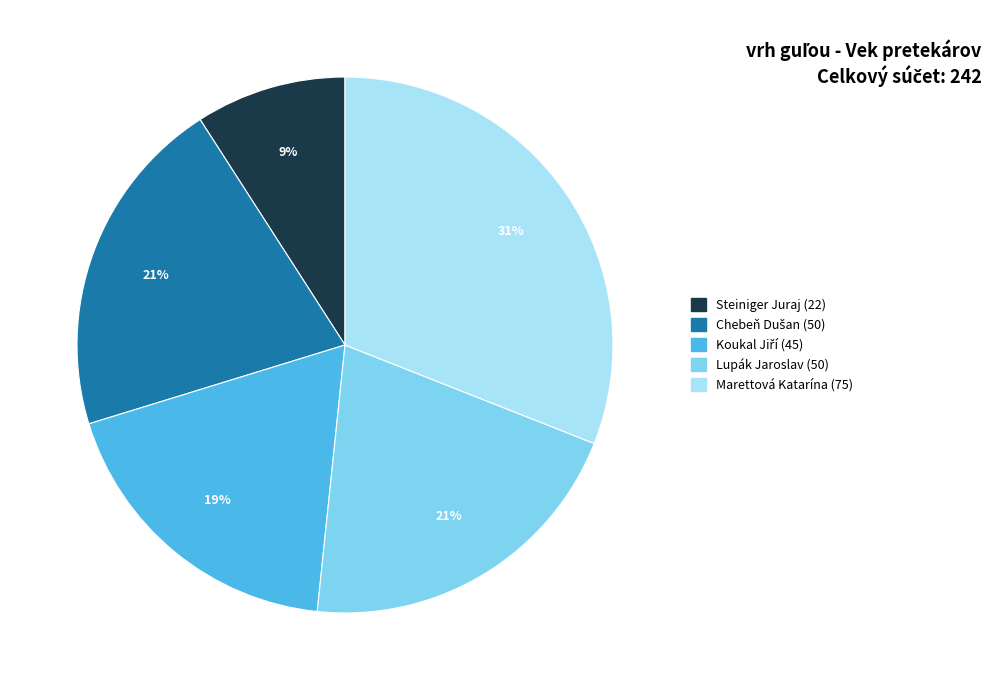

Does any single category account for the majority?

No